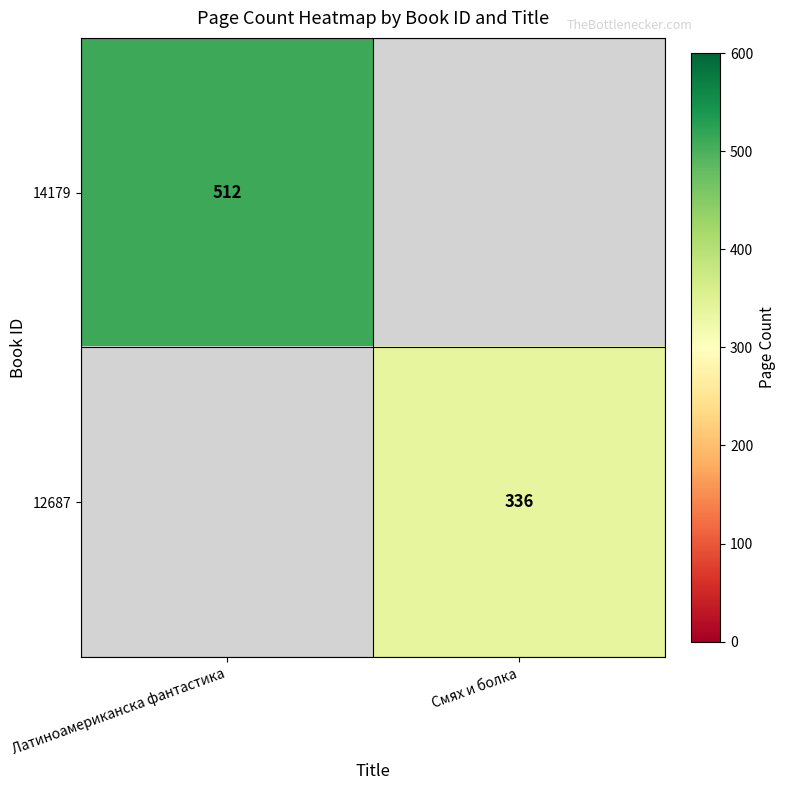

Is it true that 12687 equals 165 at Смях и болка?

False